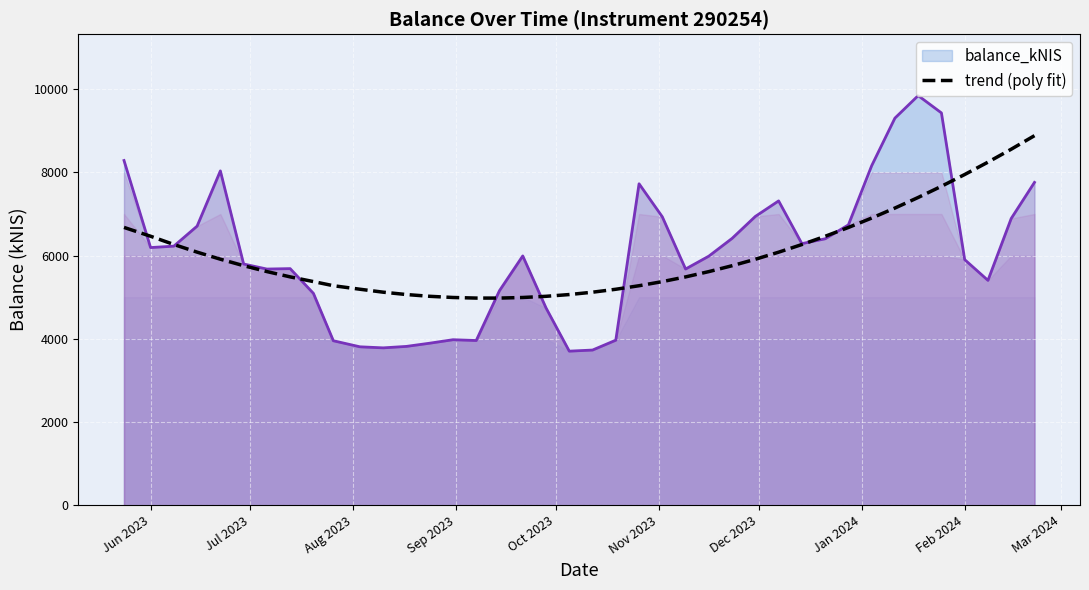

The balance_kNIS series shows 5902.9 at Feb 2024. True or false?

True